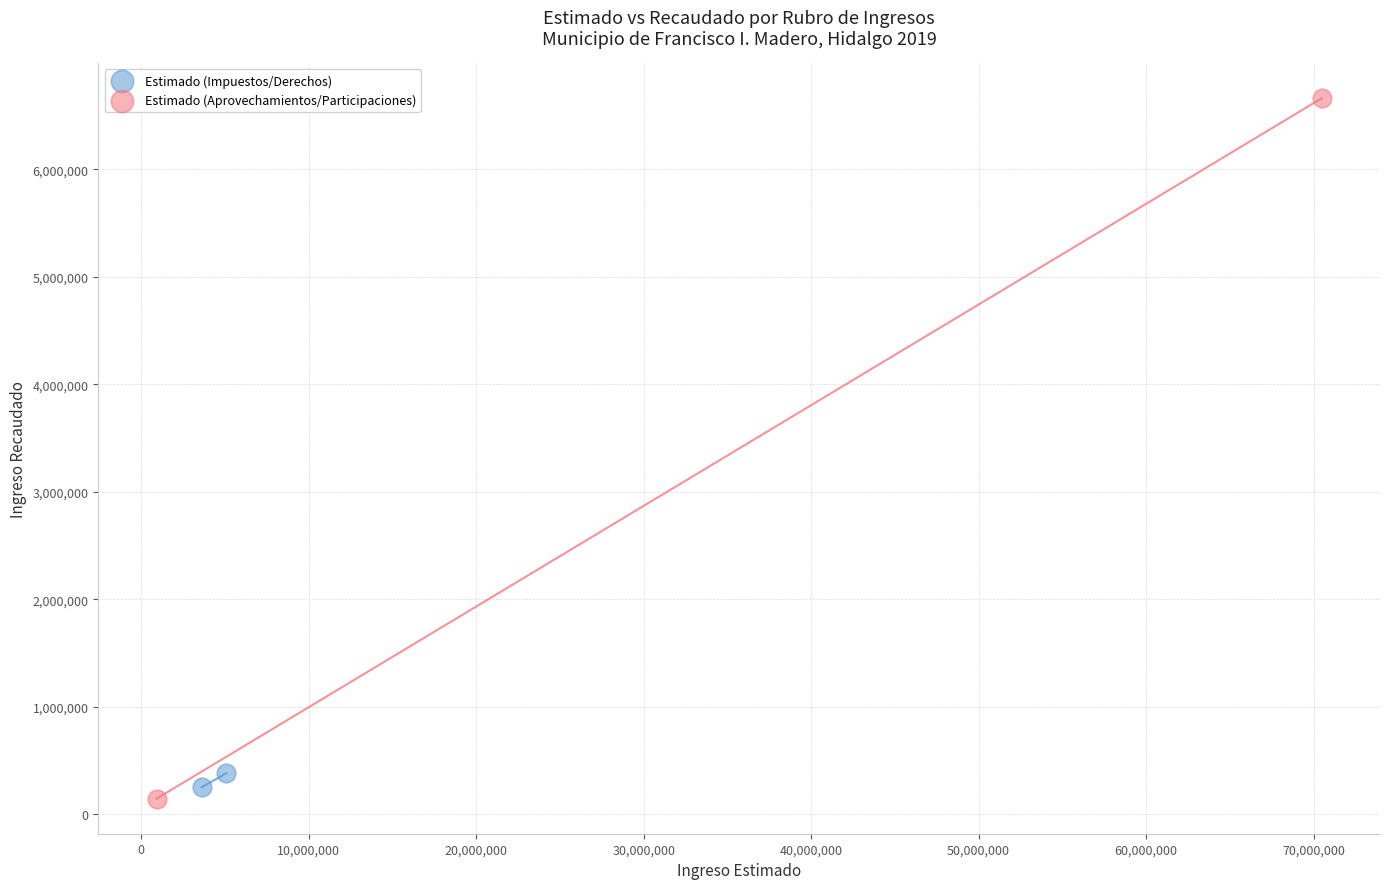

Which series reaches the minimum Y coordinate?

Estimado (Aprovechamientos/Participaciones)